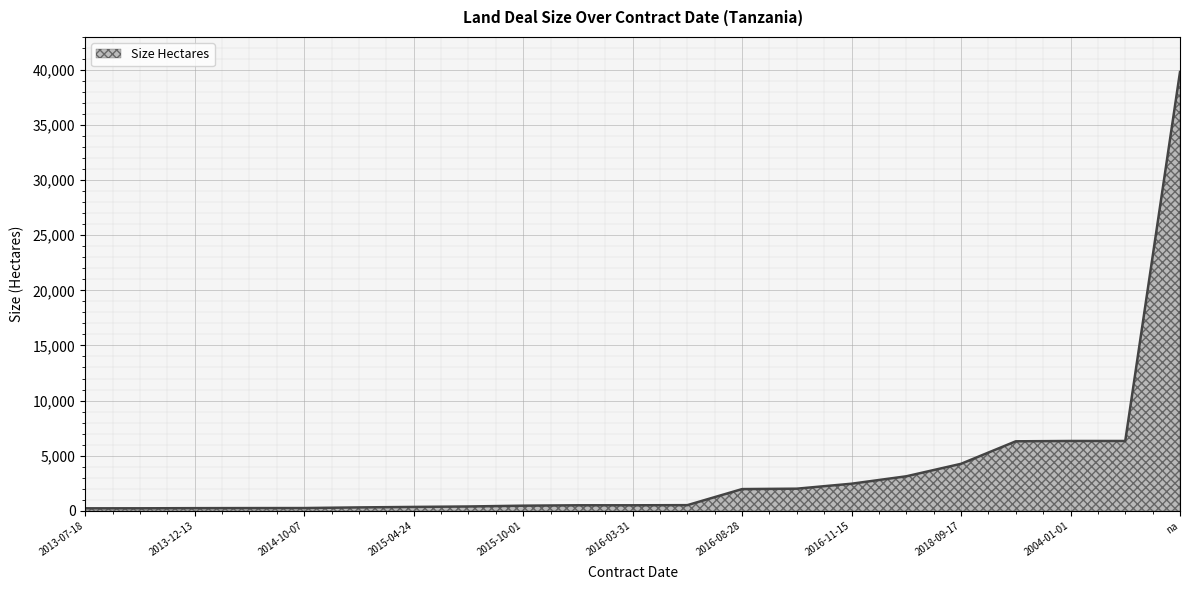

How many lines are shown in the chart?

1